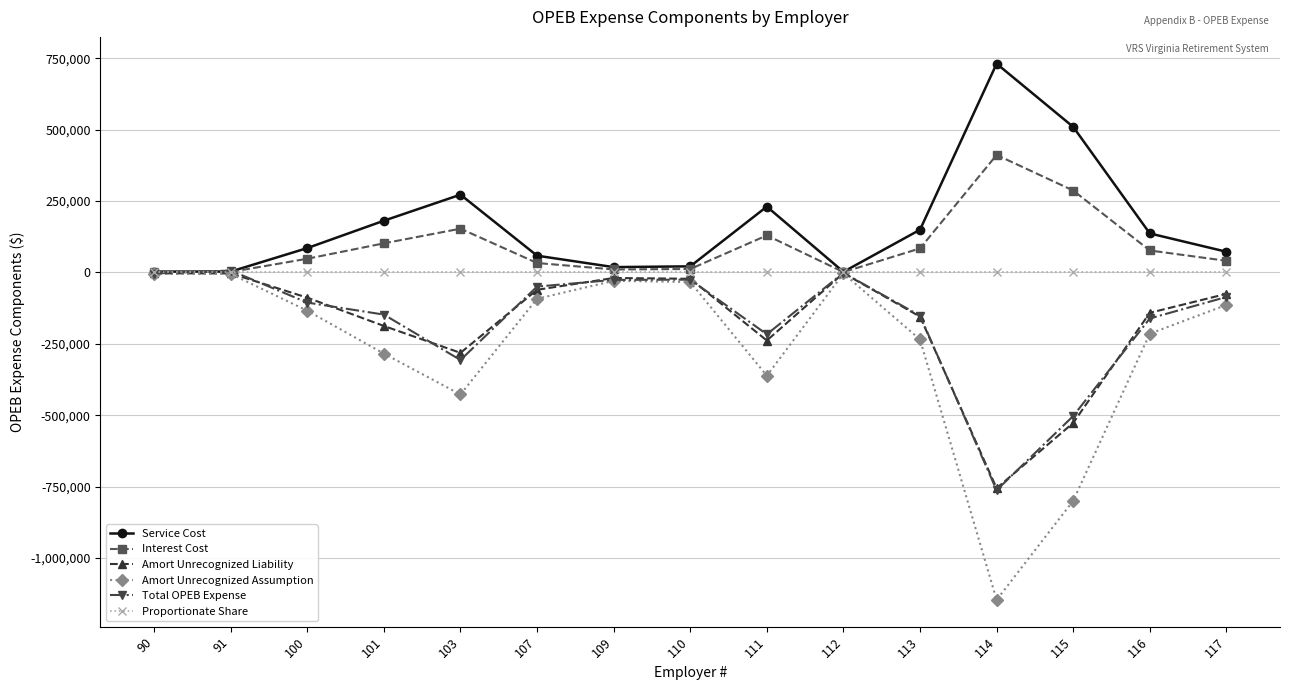

At which category does Amort Unrecognized Assumption reach its first local valley?

103